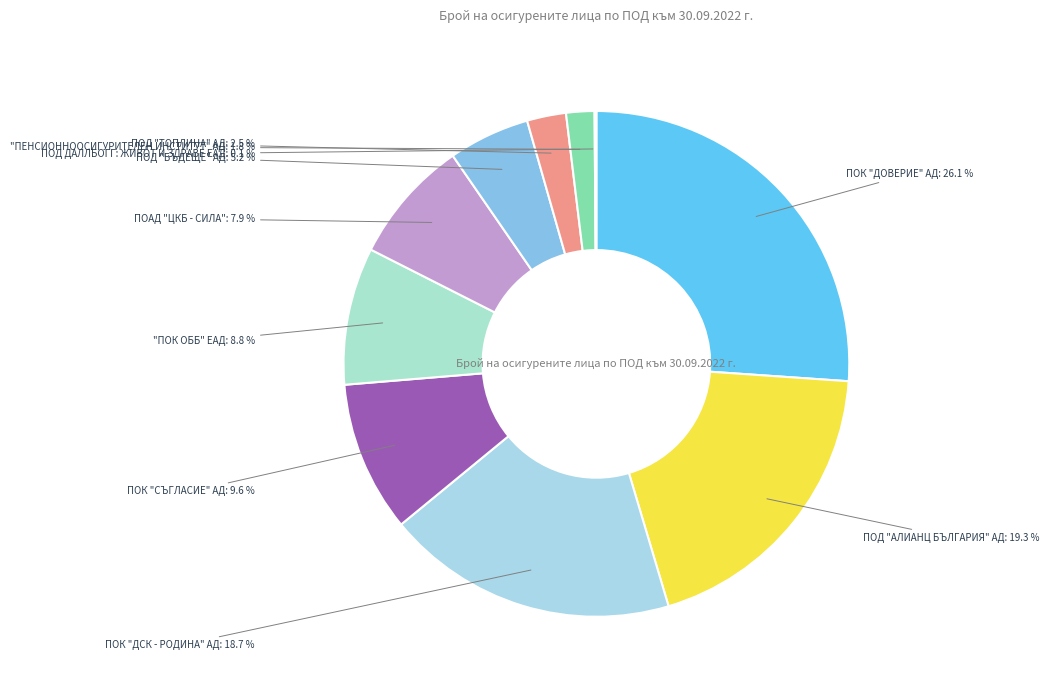

Which category has the smallest portion of the pie?

ПОД ДАЛЛБОГГ: ЖИВОТ И ЗДРАВЕ ЕАД